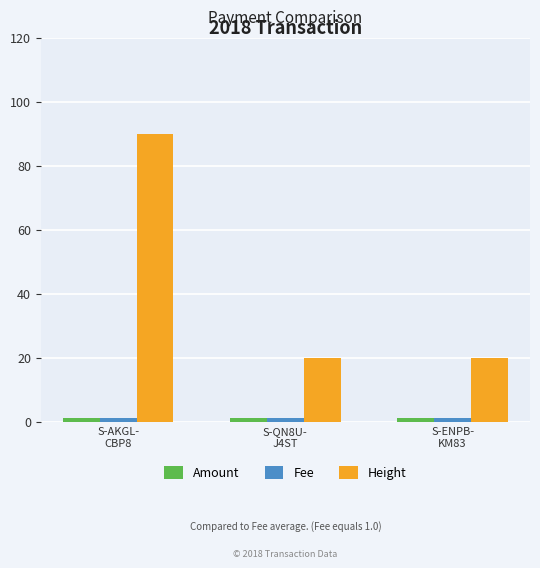

Which label corresponds to the largest value in the chart?

S-AKGL-
CBP8